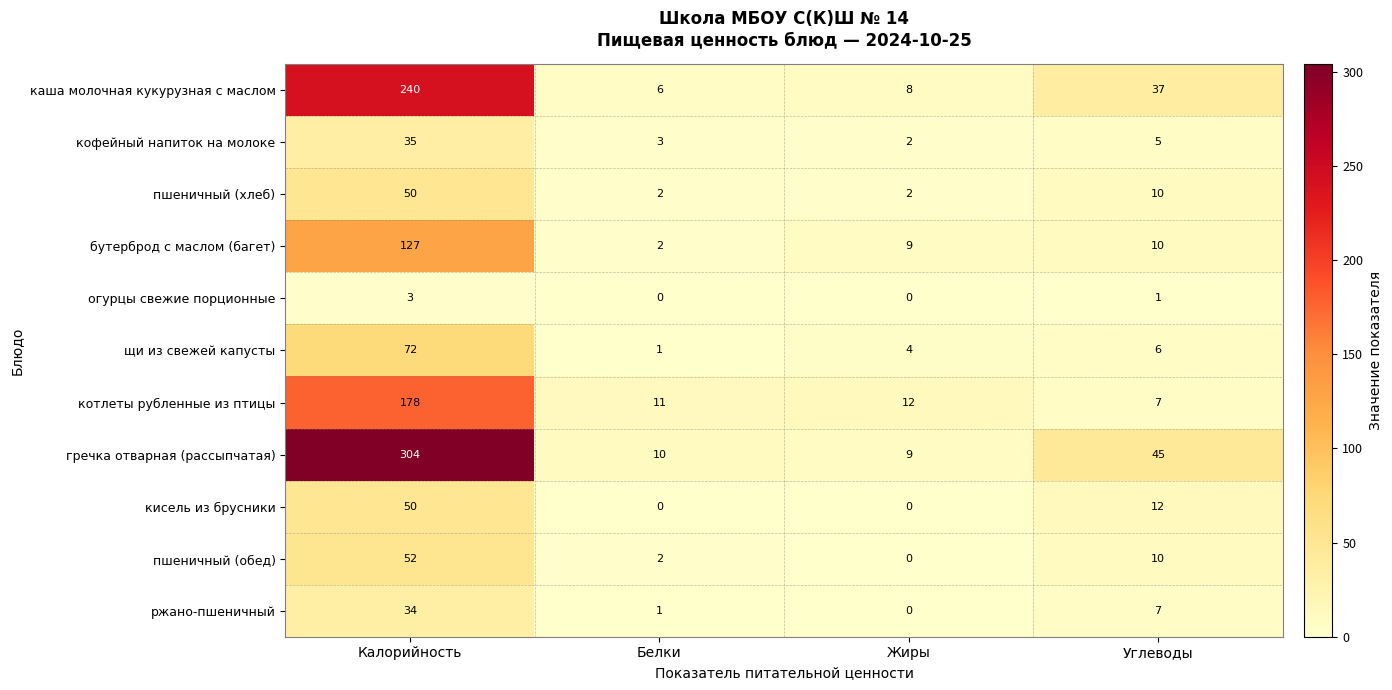

How many positive values does the ржано-пшеничный series have?

3